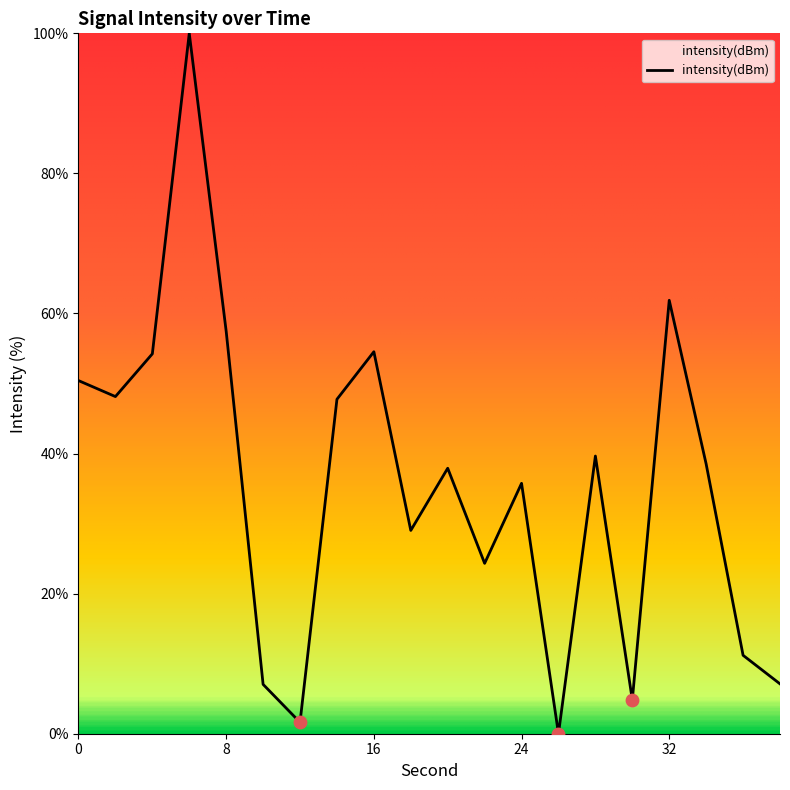

What is the difference between the maximum and minimum values?

100.0